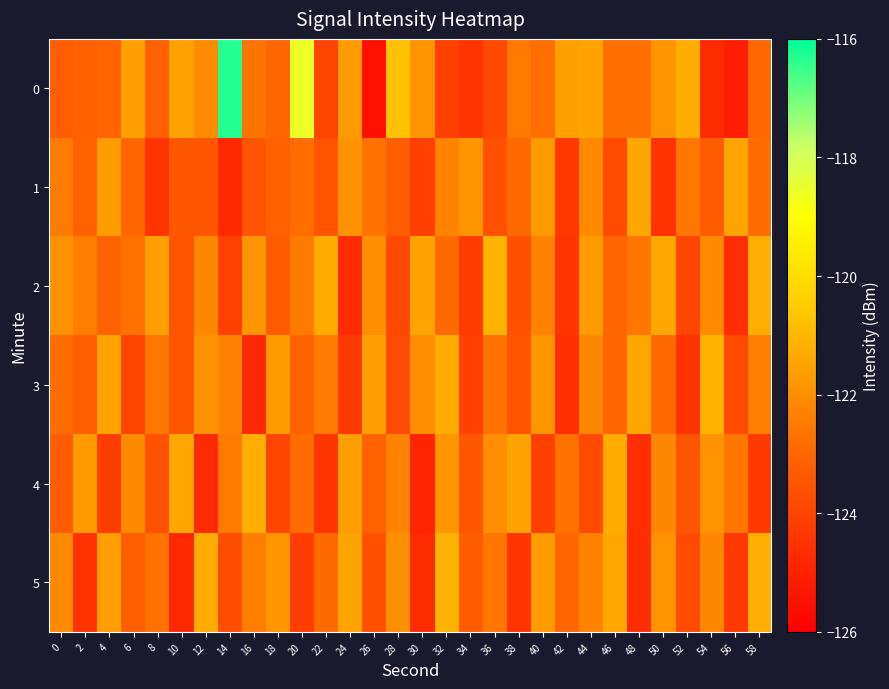

How many categories are shown in the chart?

30